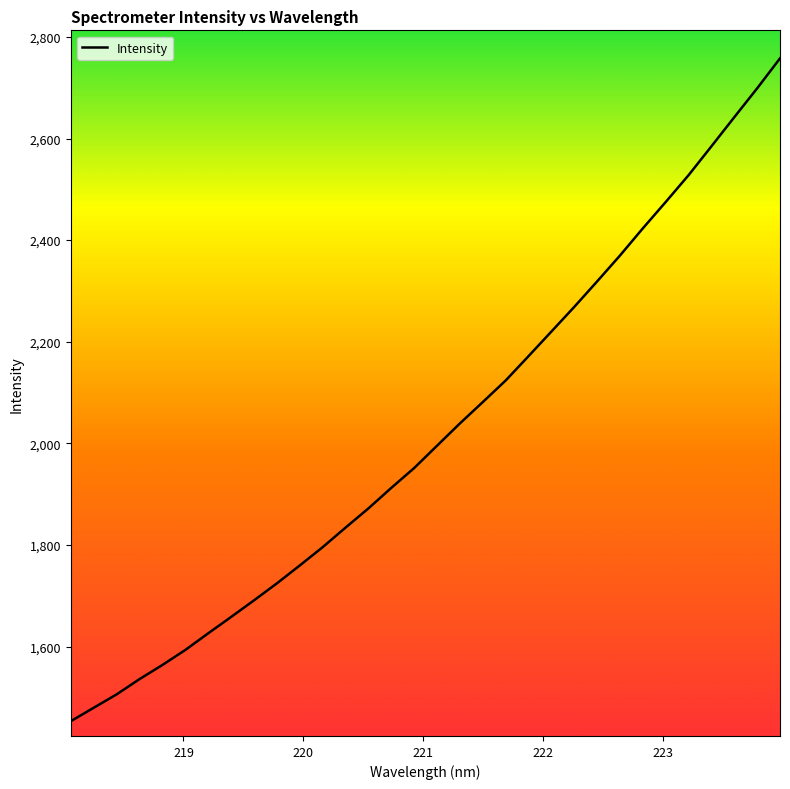

What is the minimum value shown in the chart?

1453.1